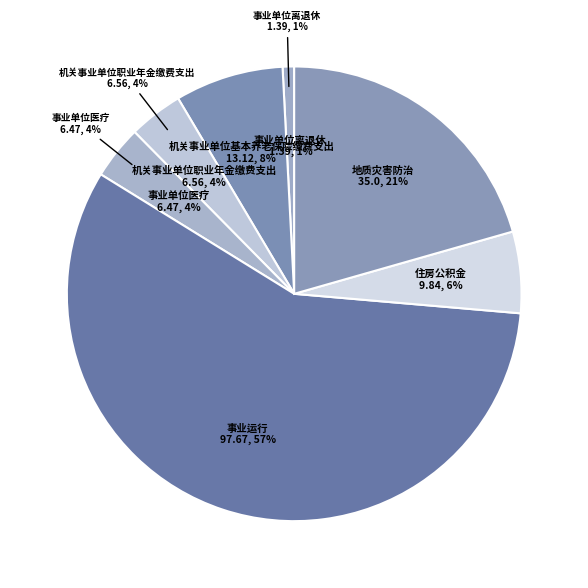

Which slice is the smallest?

事业单位离退休